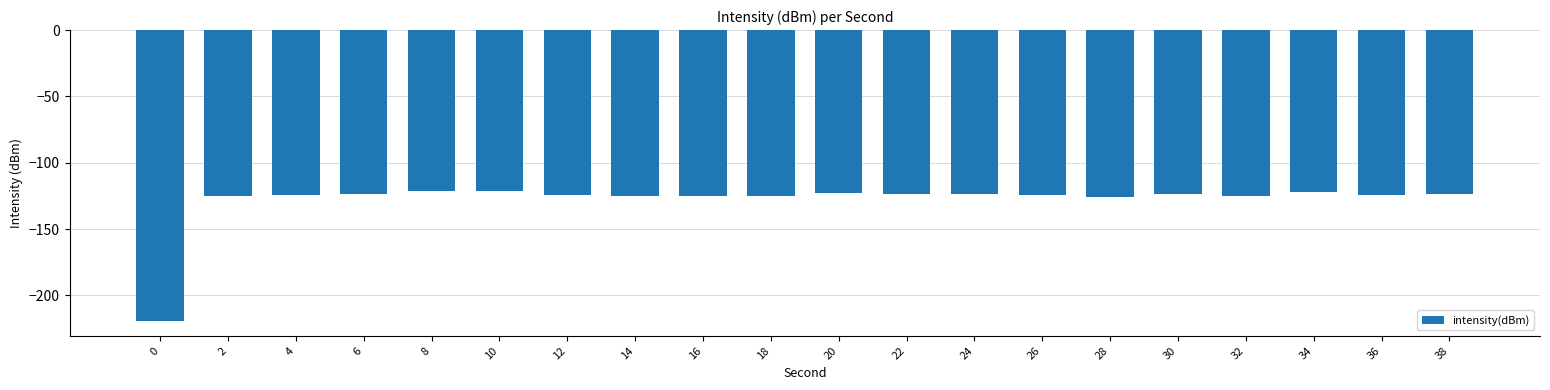

Is it true that the value at 18 is -125.3?

True